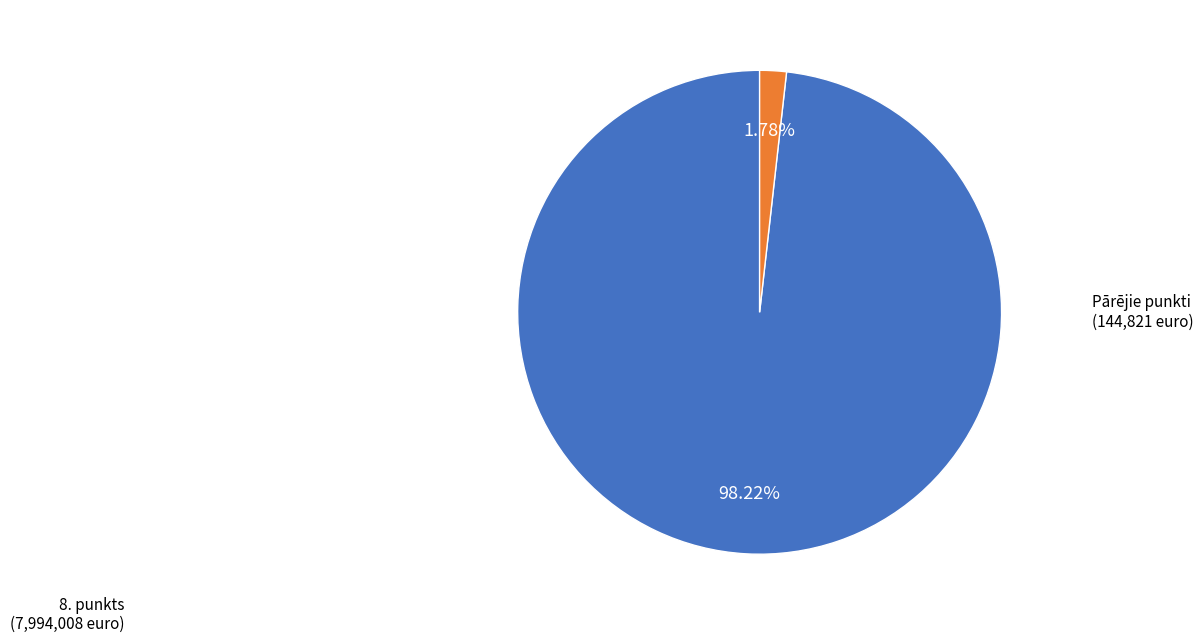

Is there any slice that represents more than half of the pie?

Yes